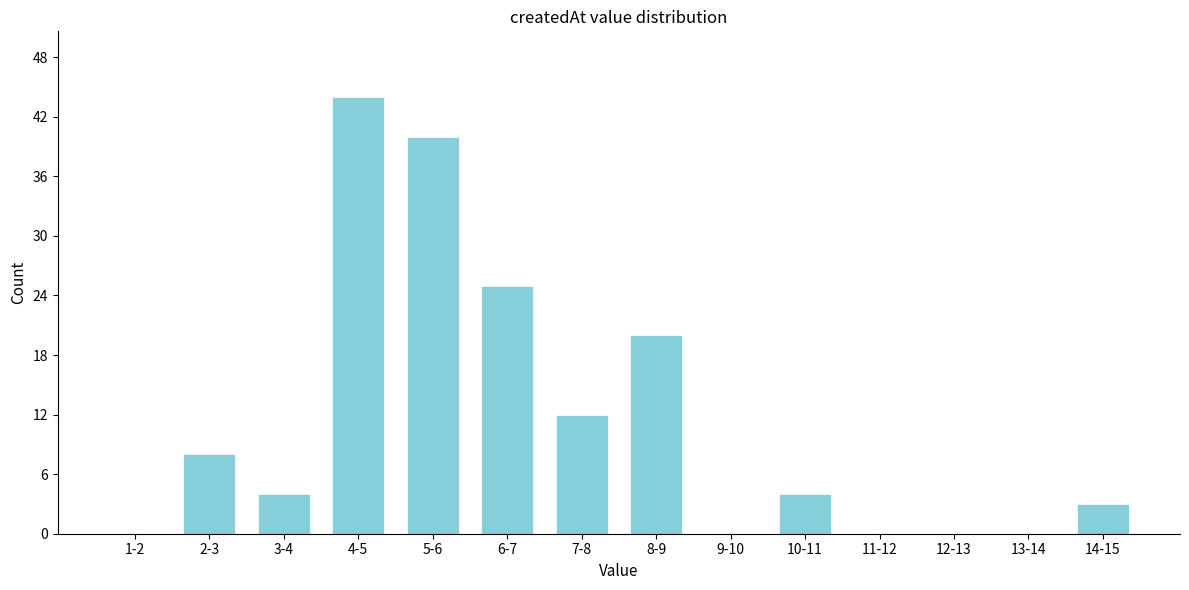

Reading left to right, what are all the values shown in this chart?

1-2=0	2-3=8	3-4=4	4-5=44	5-6=40	6-7=25	7-8=12	8-9=20	9-10=0	10-11=4	11-12=0	12-13=0	13-14=0	14-15=3